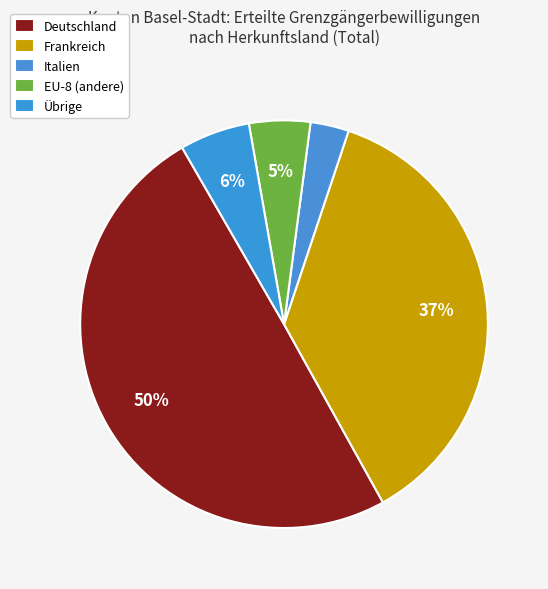

How many slices are in this pie chart?

5